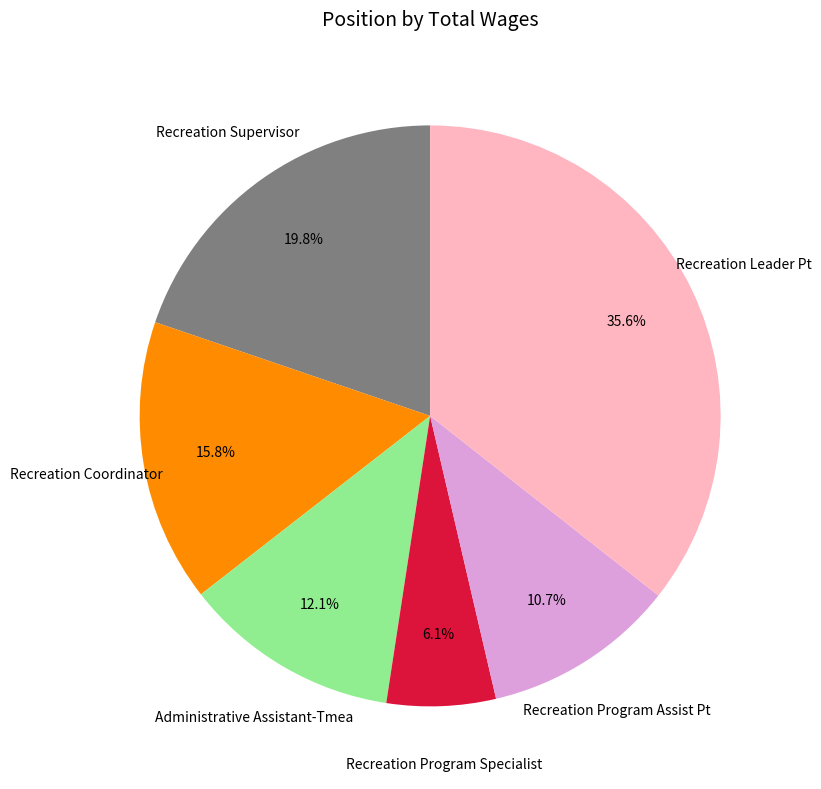

How many slices are in this pie chart?

6